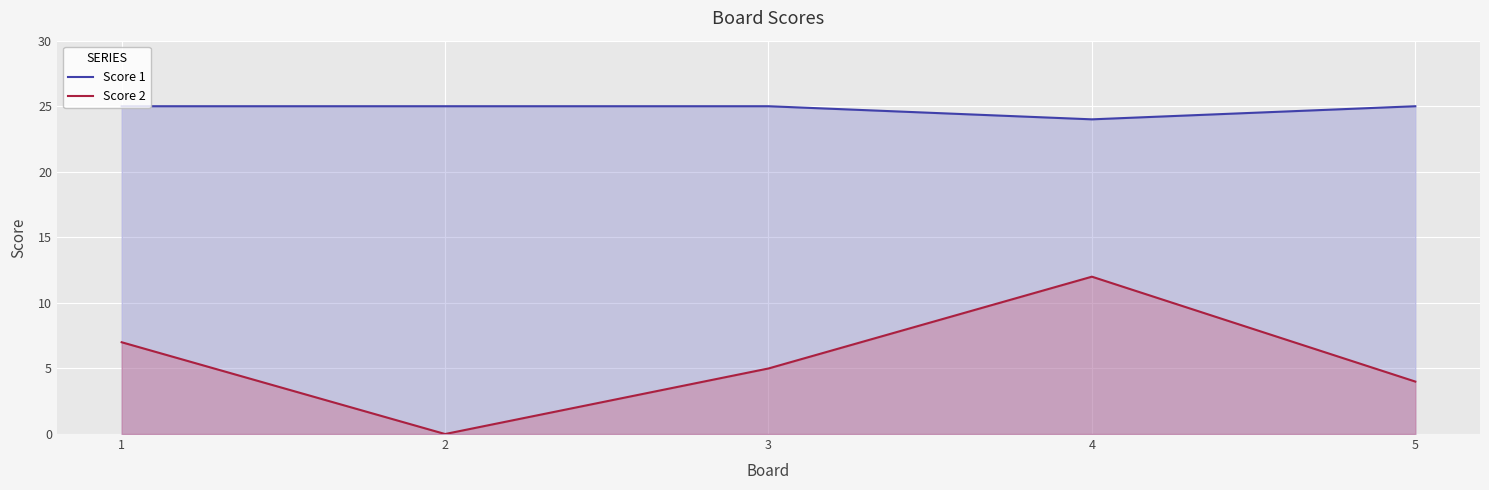

Reading right to left, extract all data points from this chart.

Score 1: 25	24	25	25	25
Score 2: 4	12	5	0	7